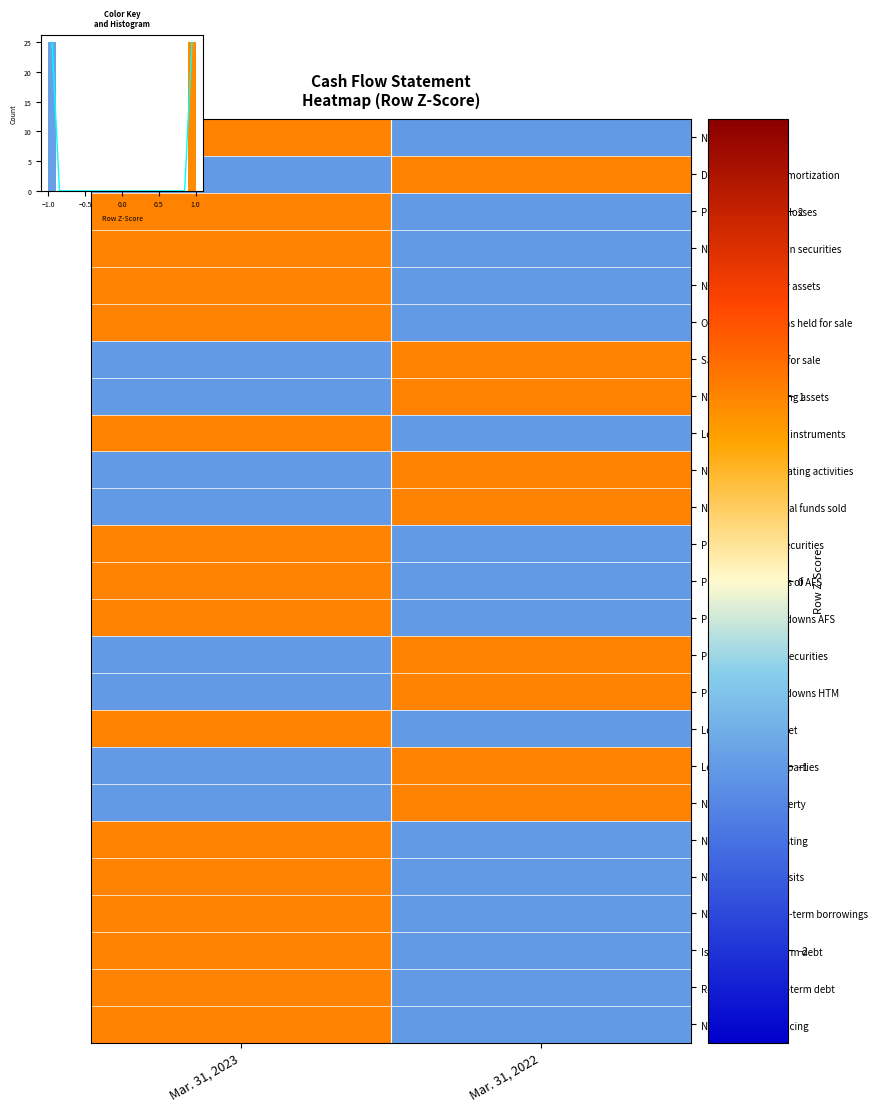

What is the maximum value for Provision for credit losses?

1